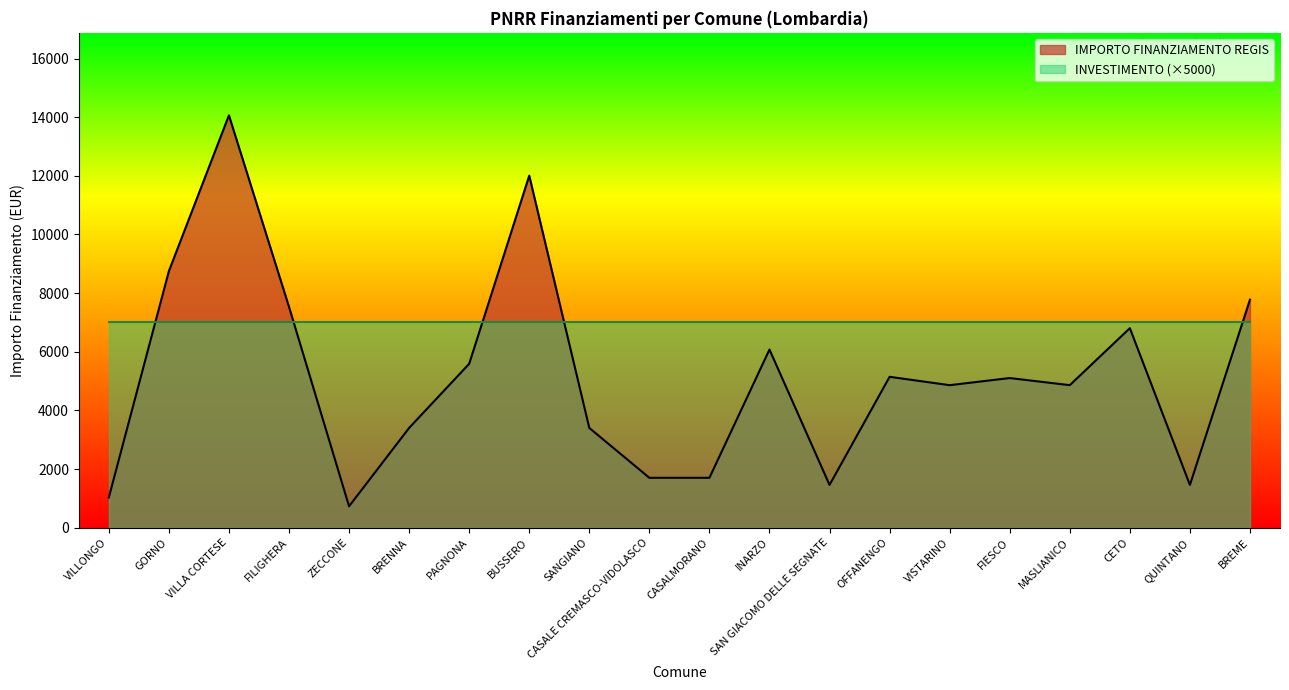

Where is the first local minimum?

ZECCONE